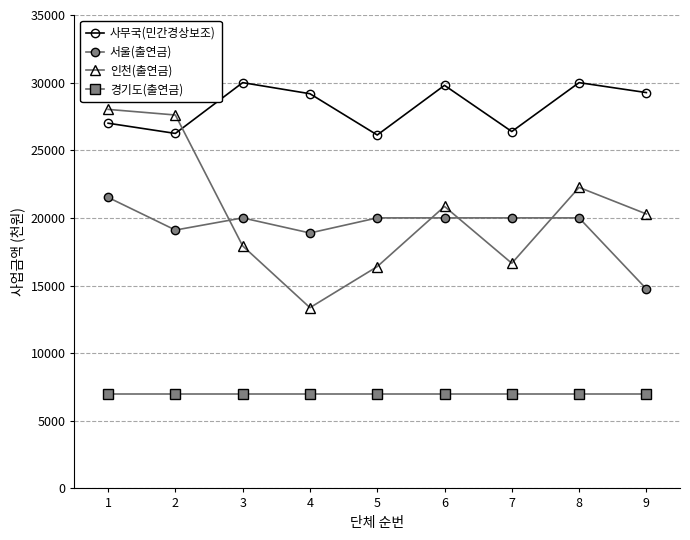

The value of 경기도(출연금) at 1 is 7000. True or false?

True